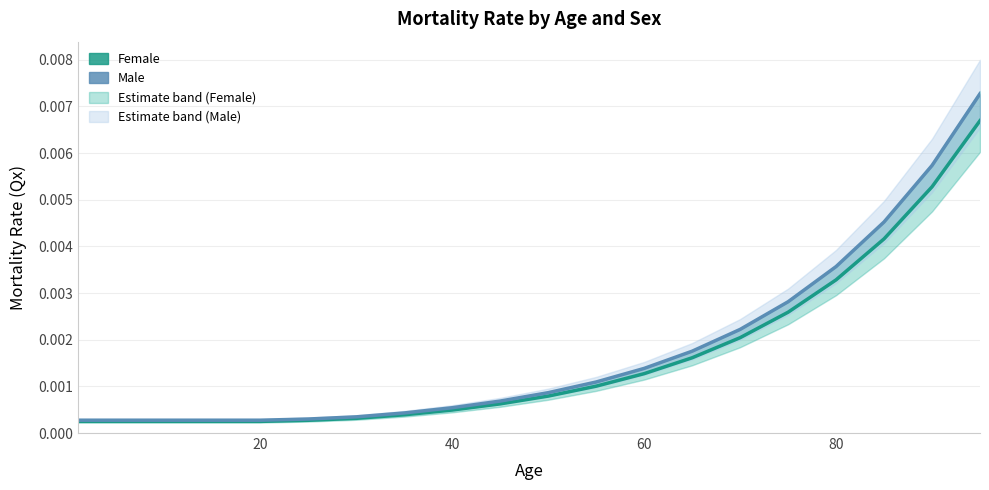

At 40, list the series in order from largest to smallest.

Male, Female